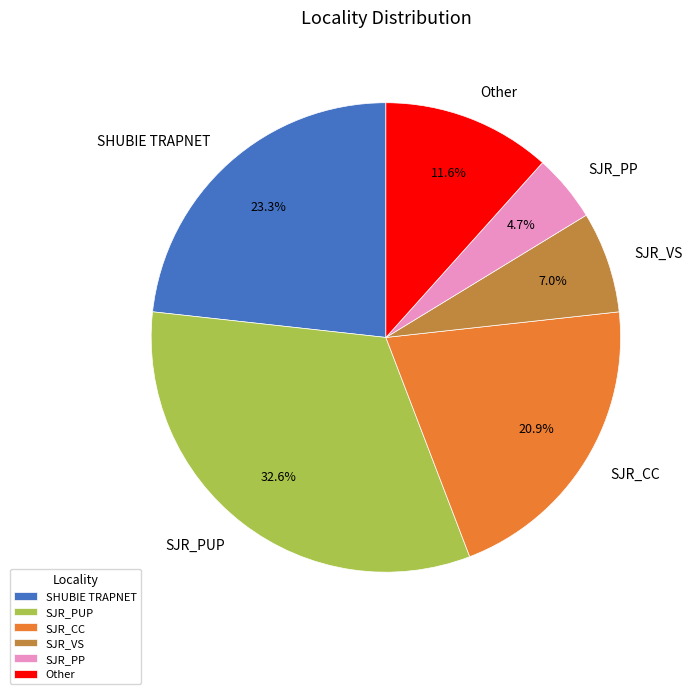

Which category has the biggest portion of the pie?

SJR_PUP